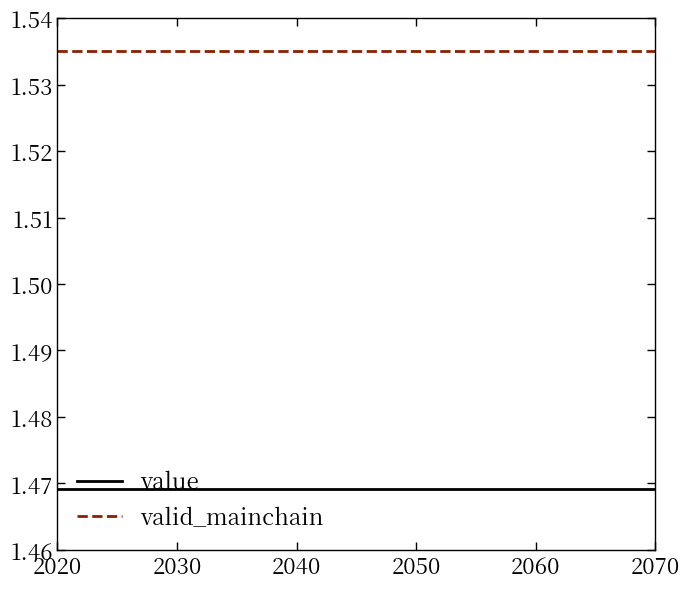

List the series in order of their overall mean, highest first.

valid_mainchain, value